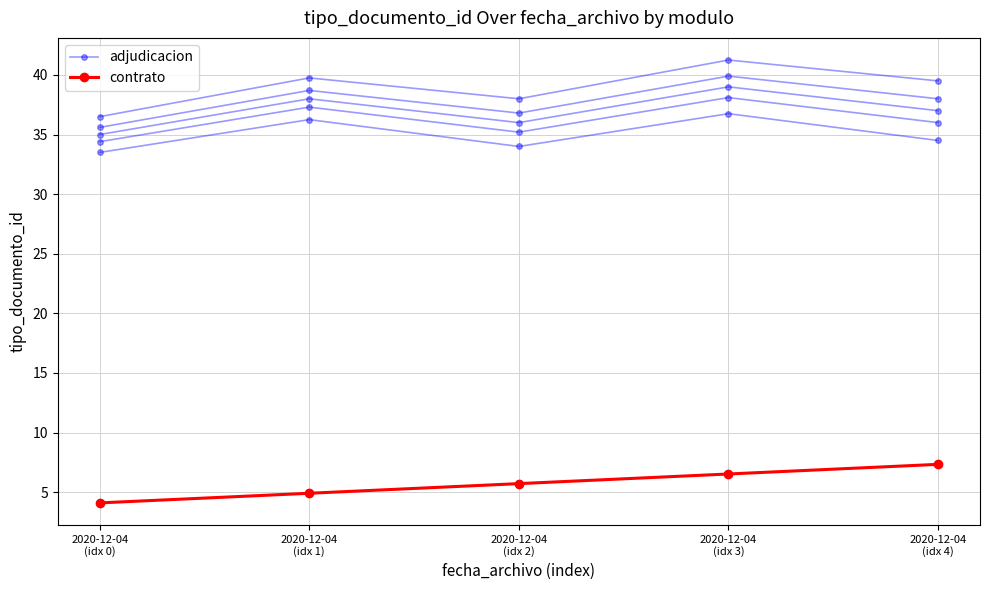

True or false: adjudicacion and contrato cross at least once.

False